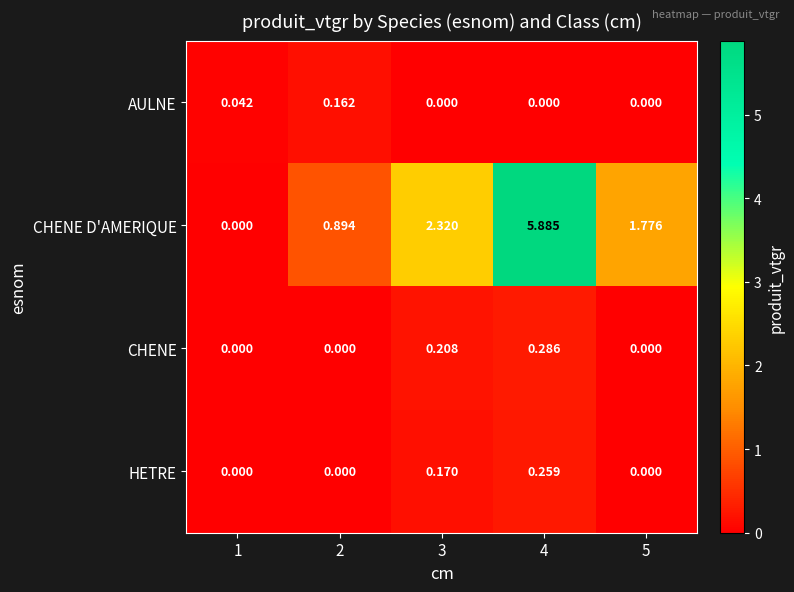

Is the value of CHENE at 3 greater than the value of AULNE at 2?

Yes